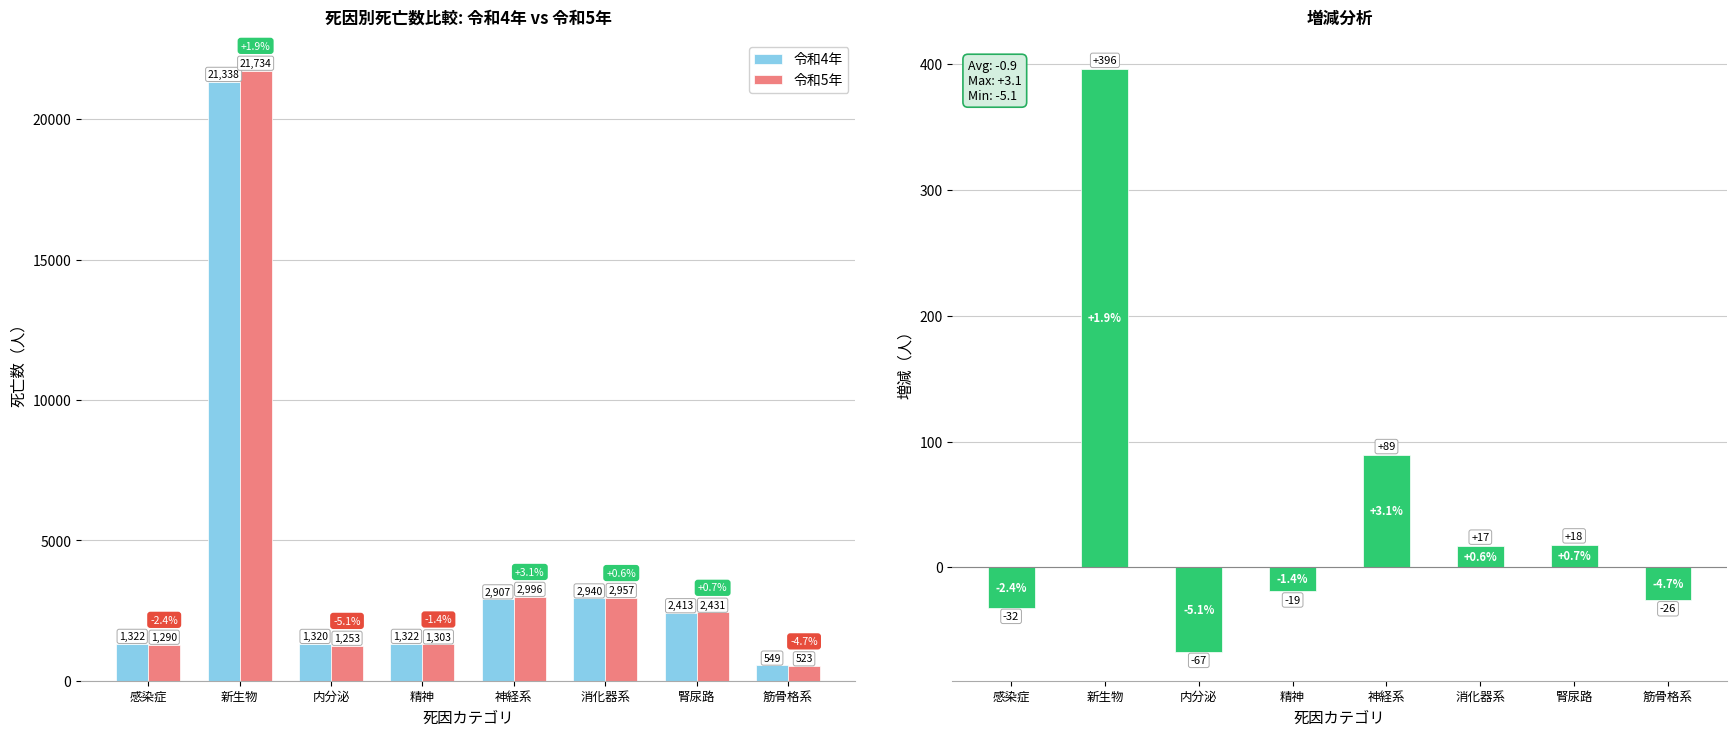

What value does the 令和5年 series have at 消化器系, to the nearest 100?

3000